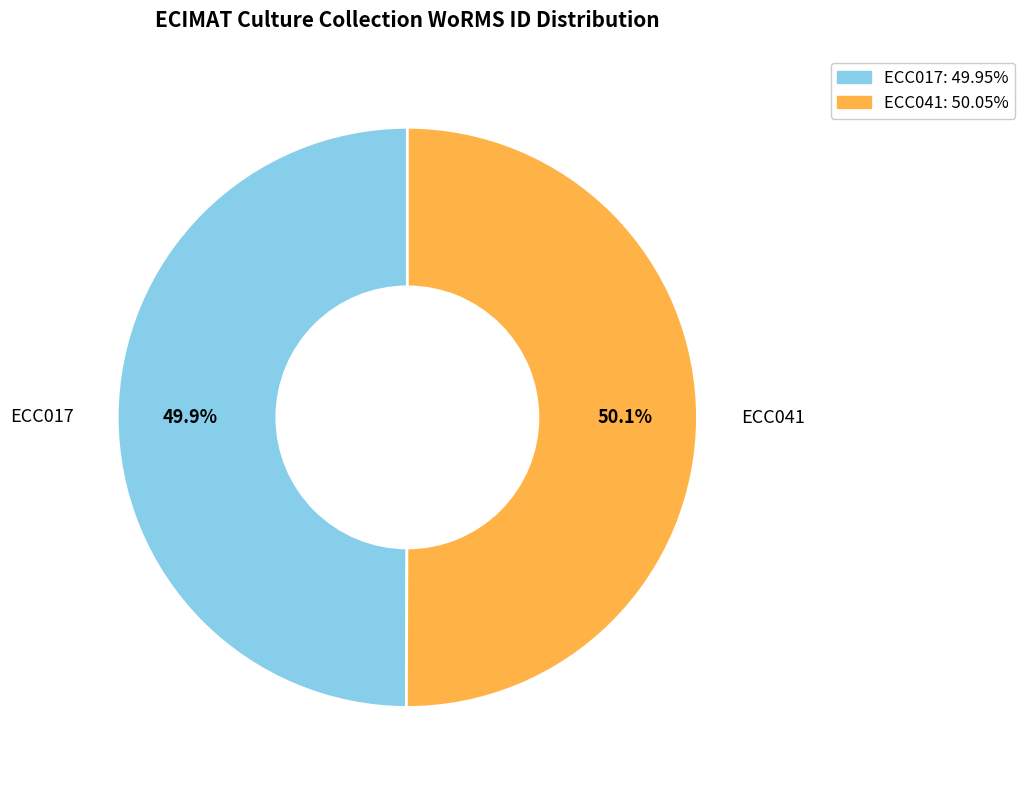

Is there any slice that represents more than half of the pie?

Yes